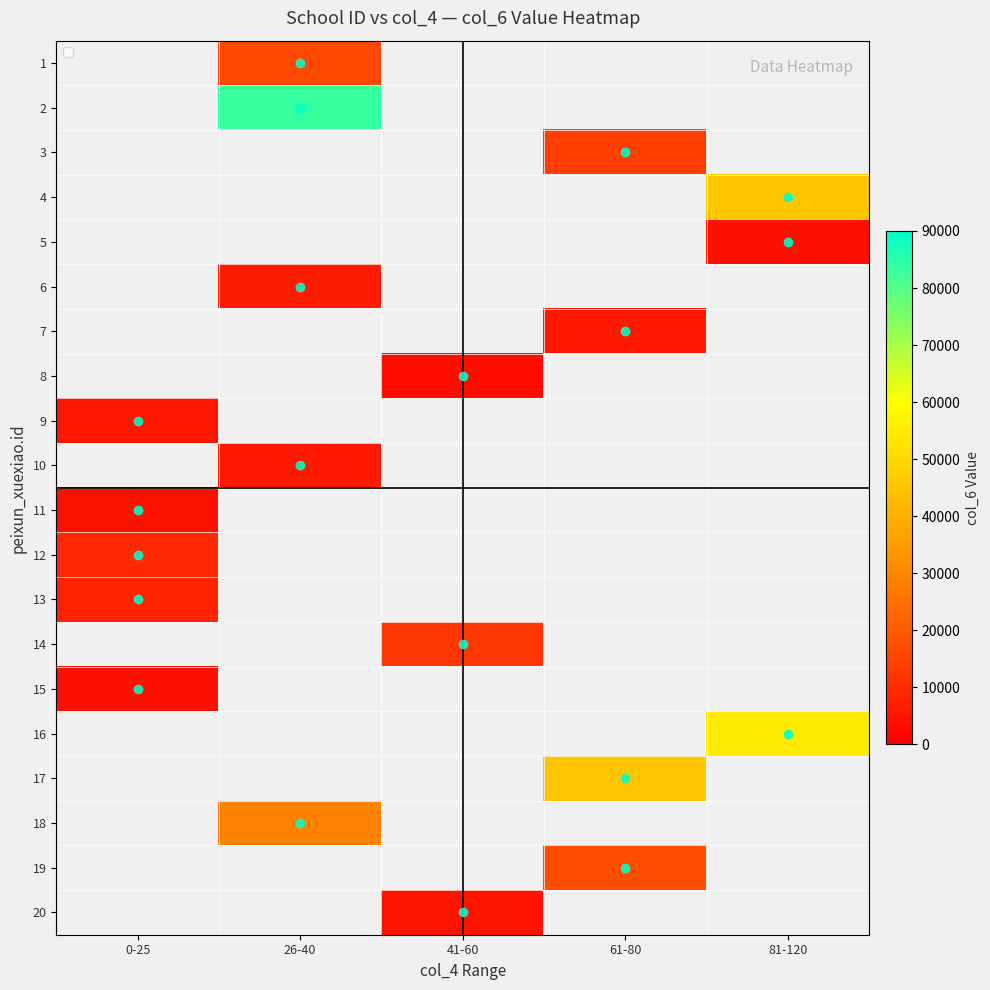

How many positive values does the 15 series have?

1